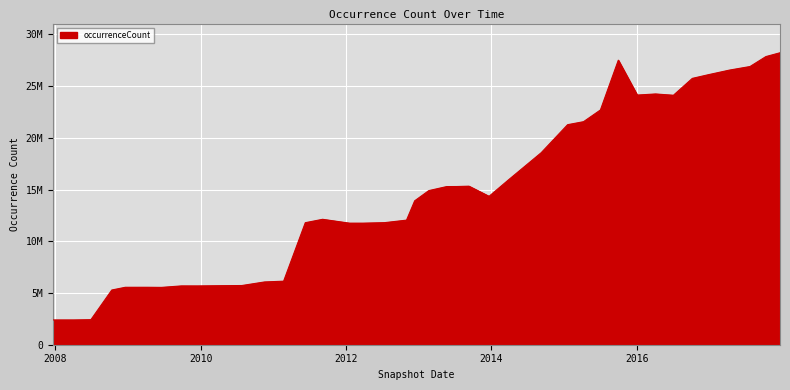

Does the chart display data point markers on the line(s)?

No